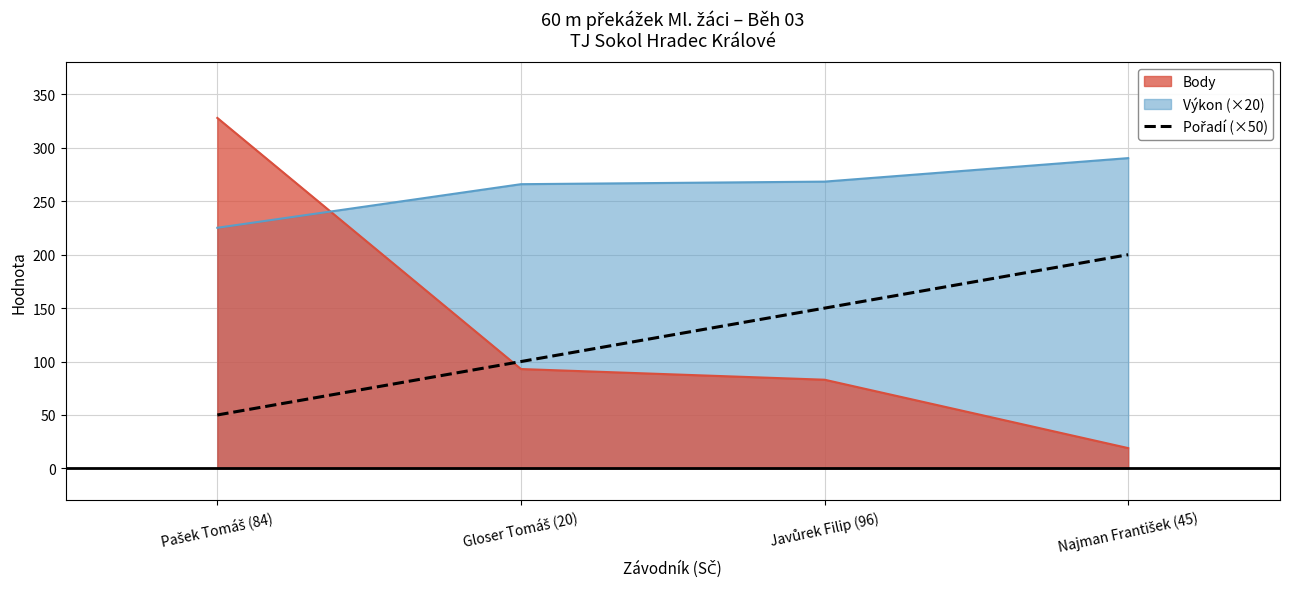

How many lines are shown in the chart?

3